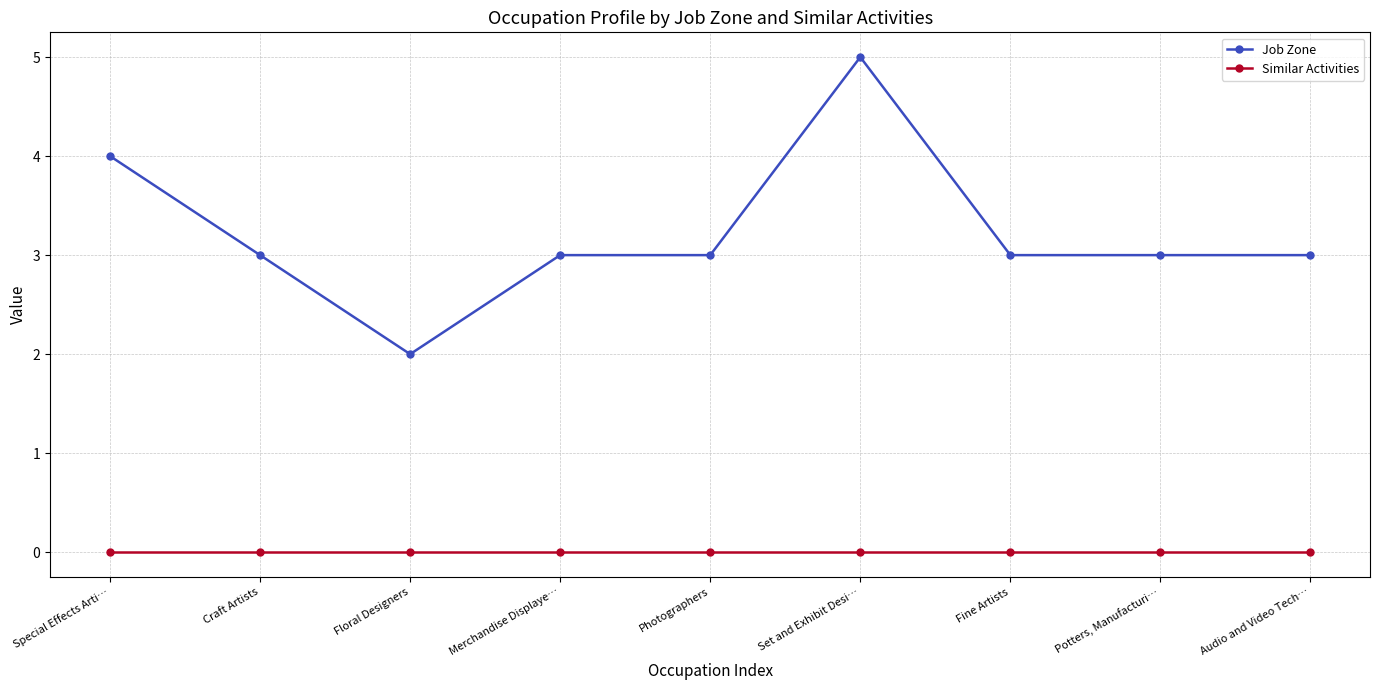

Reading right to left, list all the values displayed in this chart.

Job Zone: 3	3	3	5	3	3	2	3	4
Similar Activities: 0	0	0	0	0	0	0	0	0